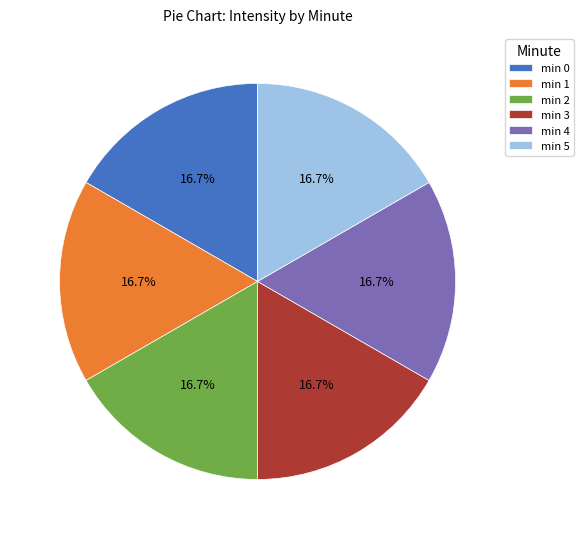

Combined, what portion of the pie is min 4 and min 3?

33.3%